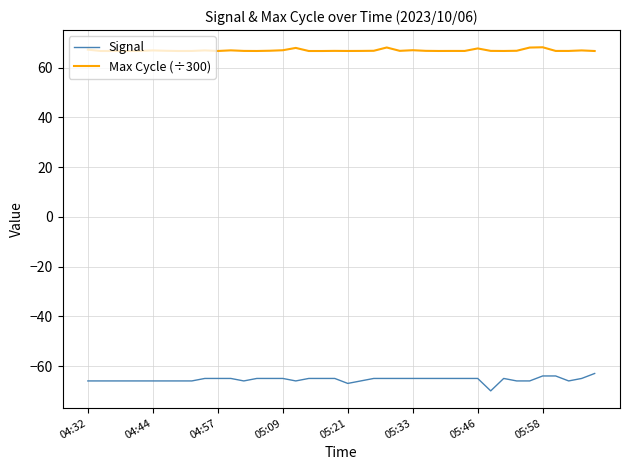

What is the minimum value for Signal?

-70.0